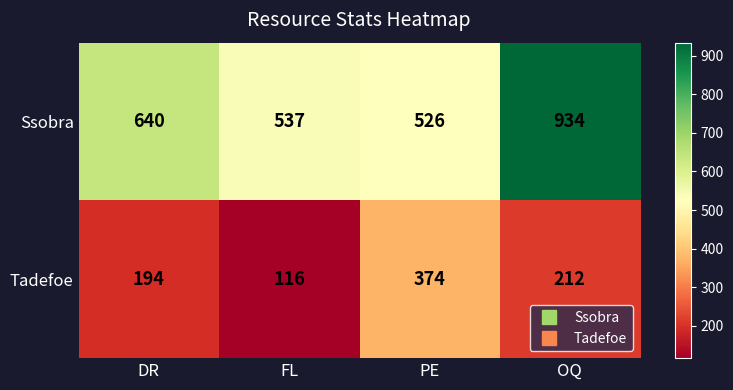

Count the number of data series in this chart.

2